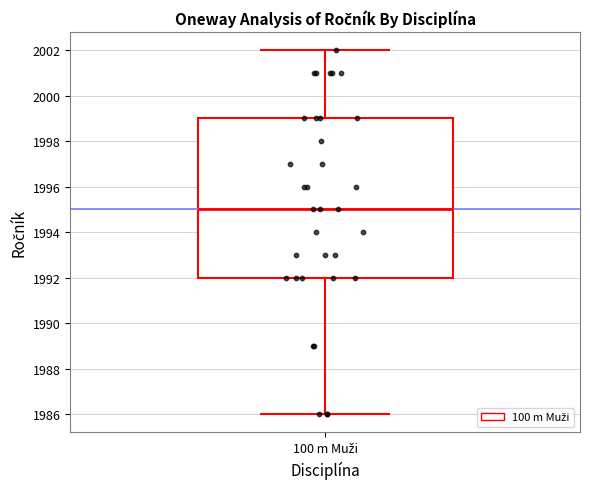

Read this box plot against the y-axis: the position of the median line, the range covered by the box, and the ends of both whiskers. The values are not printed on the chart, so give them approximately, as read against the axis.

median 1995, box 1992 to 1999, whiskers 1986 to 2002